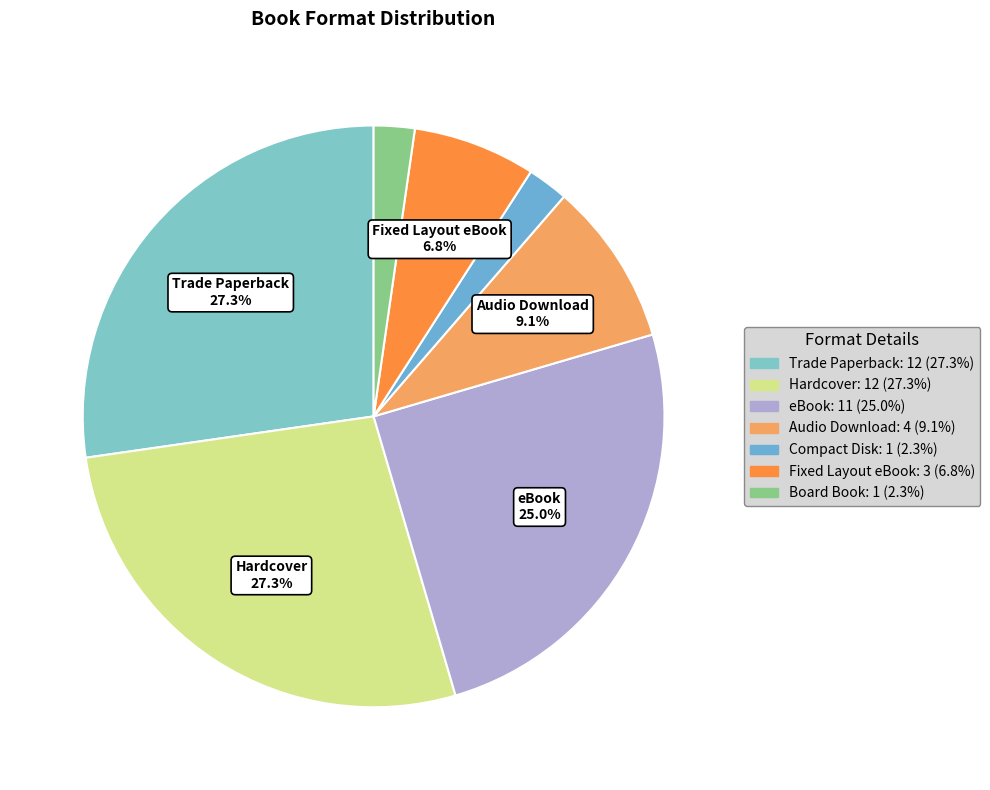

To the nearest percent, what is the difference between the Fixed Layout eBook and Board Book slice percentages?

5%